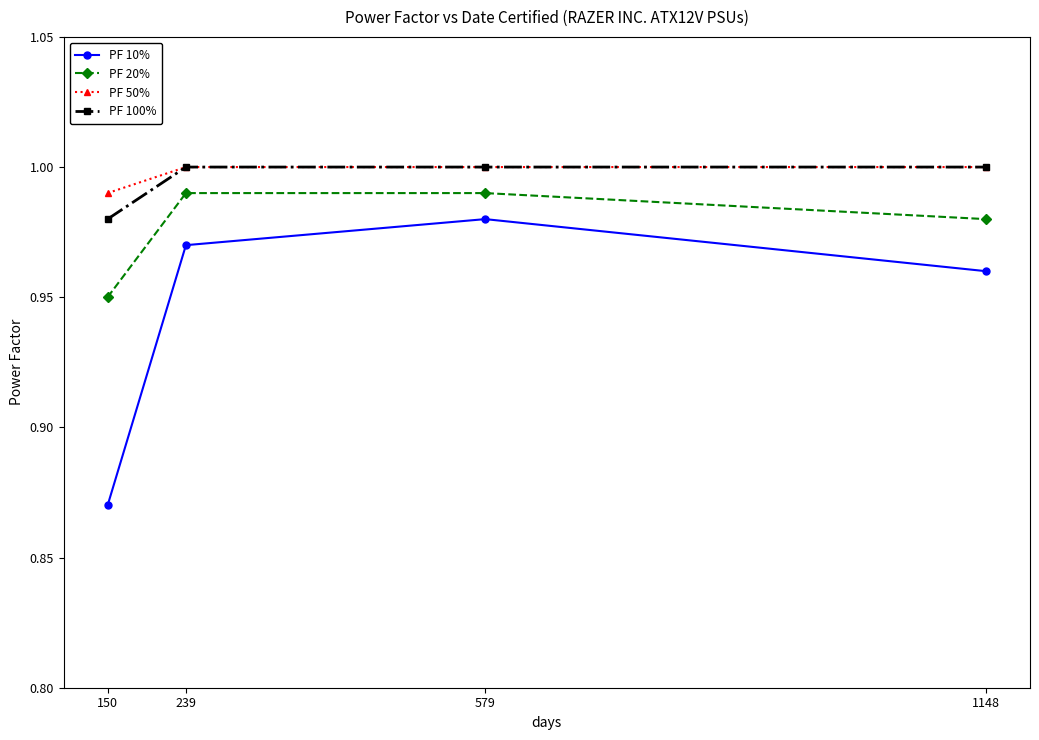

What are all the series names shown in the legend?

PF 10%, PF 20%, PF 50%, PF 100%